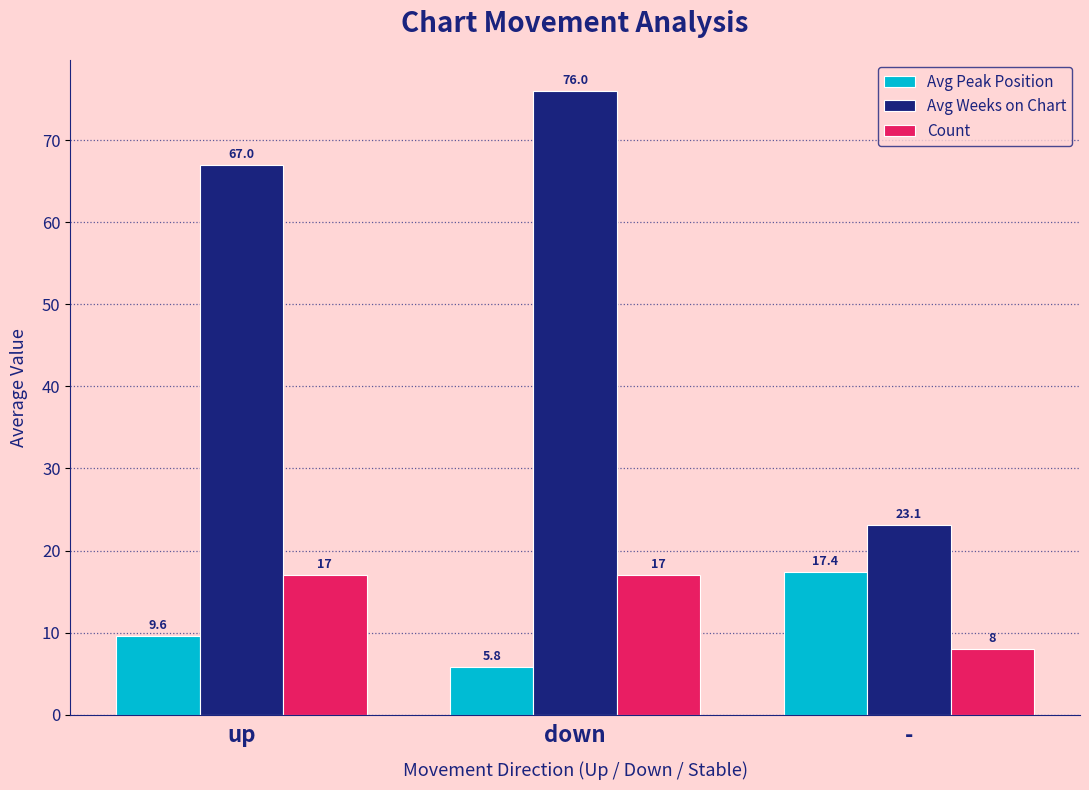

How many data points in Avg Peak Position are above 9?

2